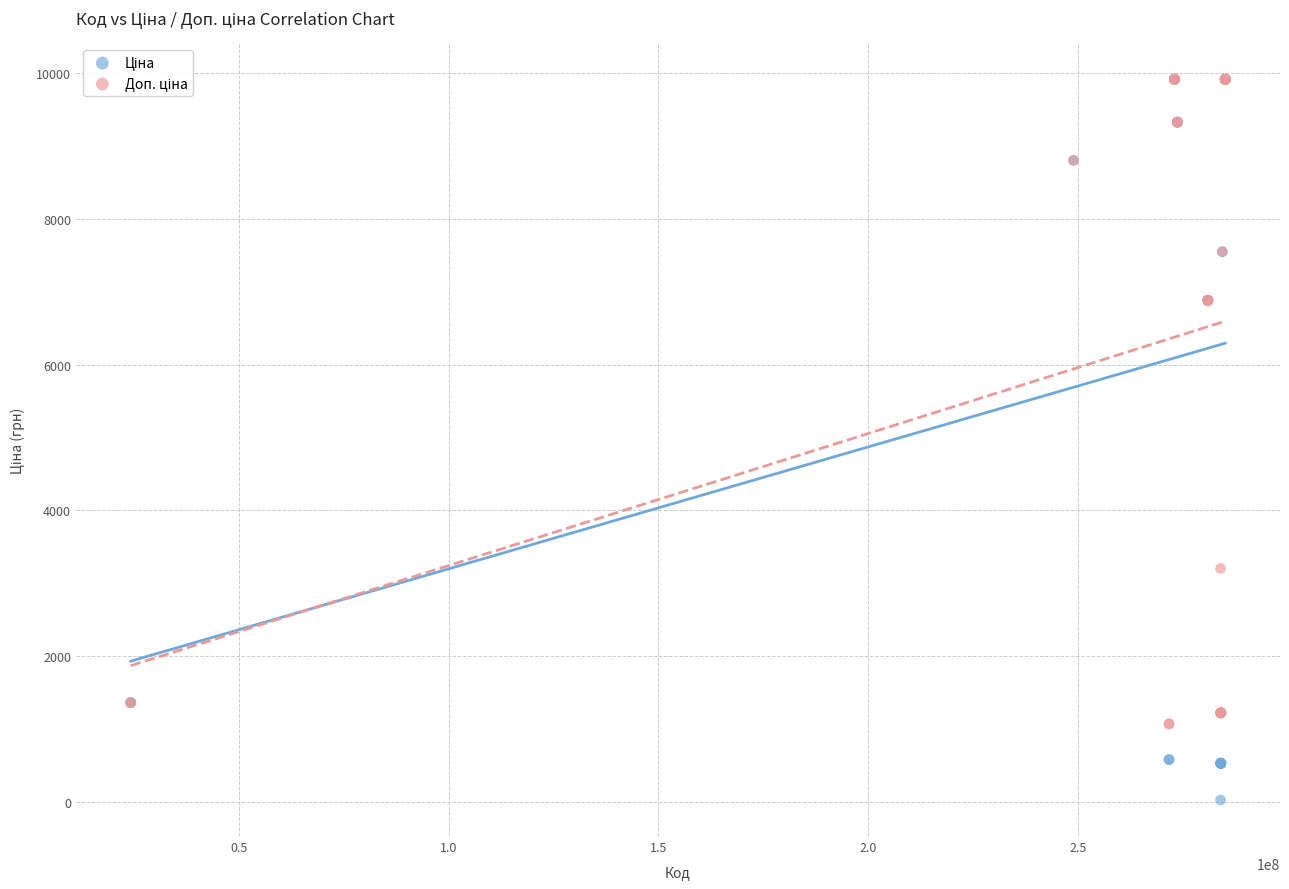

Across all series, what Y value is closest to 4970?

3205.0